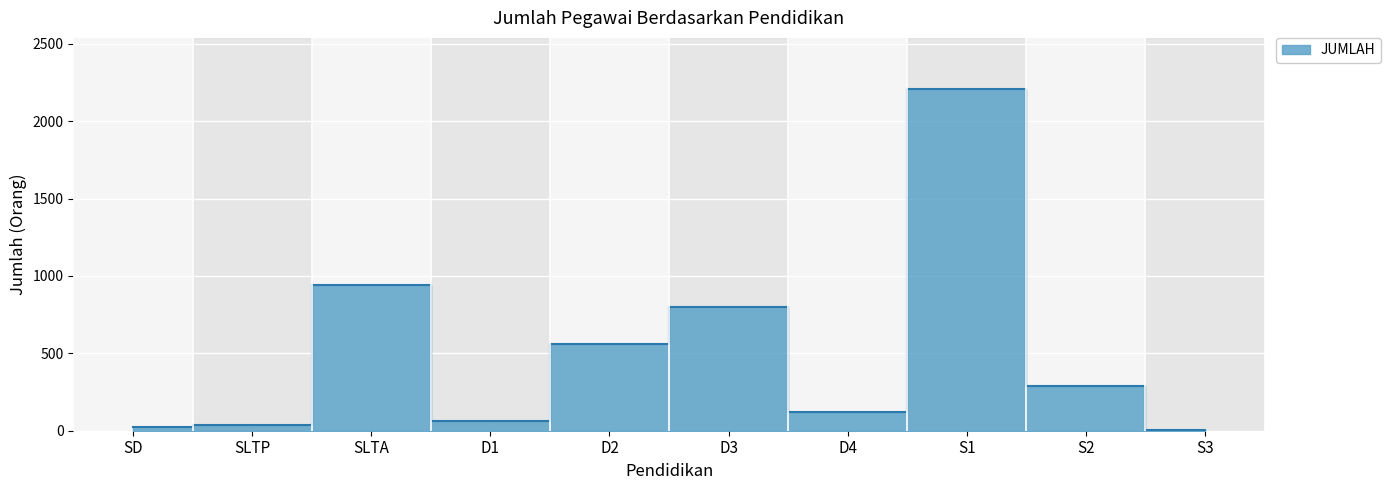

What is the maximum value shown in the chart?

2207